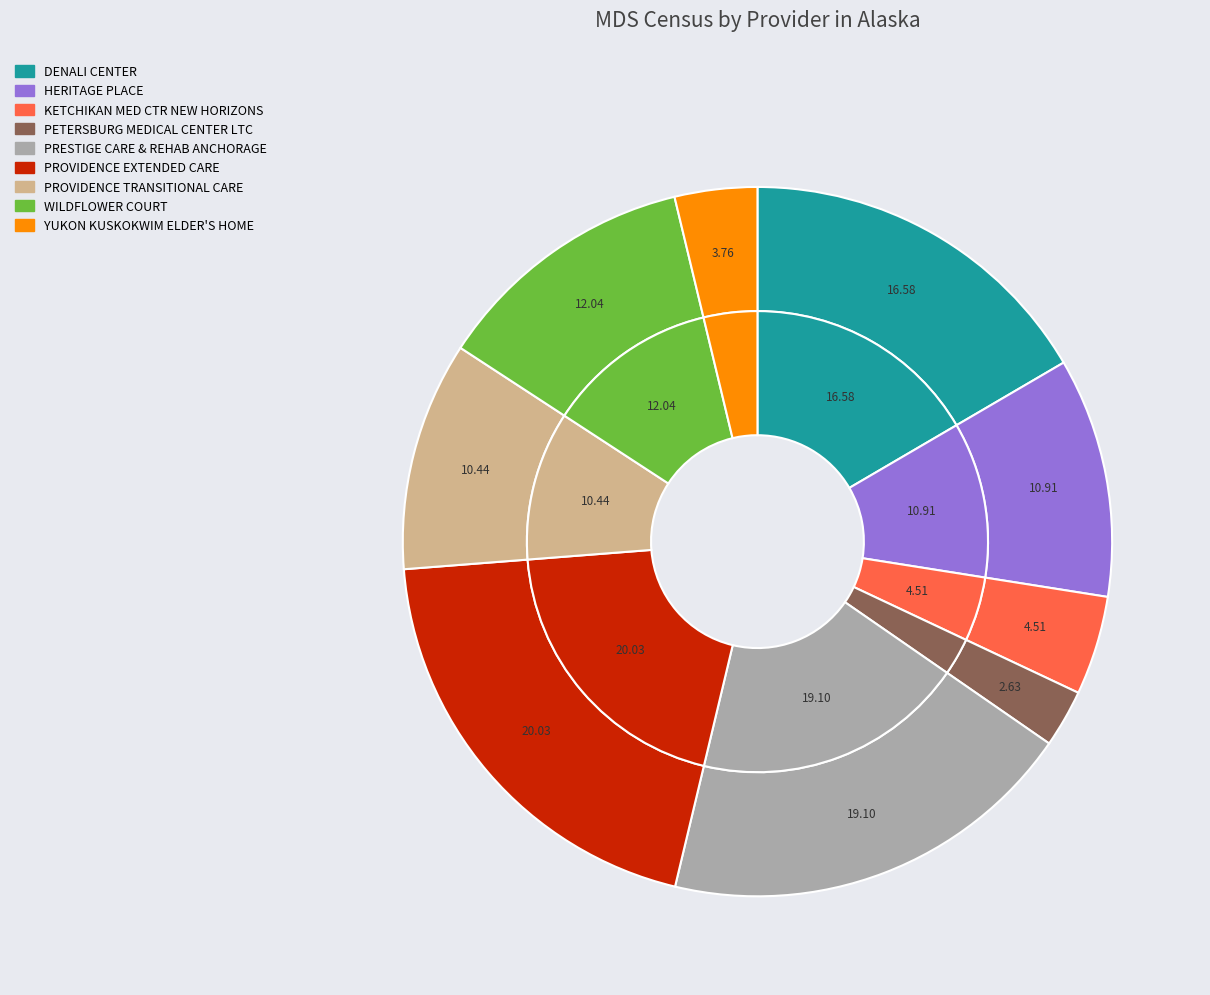

Between PRESTIGE CARE & REHAB ANCHORAGE and PROVIDENCE TRANSITIONAL CARE, which is larger?

PRESTIGE CARE & REHAB ANCHORAGE